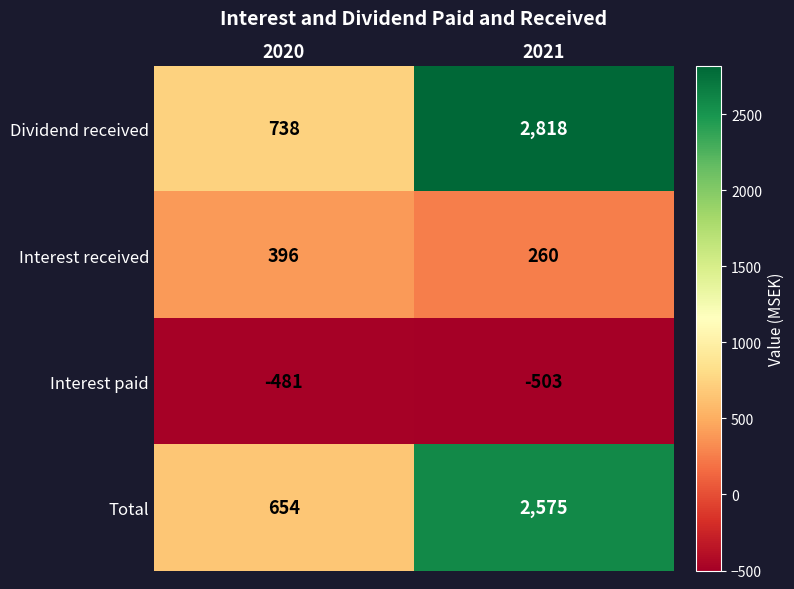

What is the spread (max minus min) of values at 2020?

1219